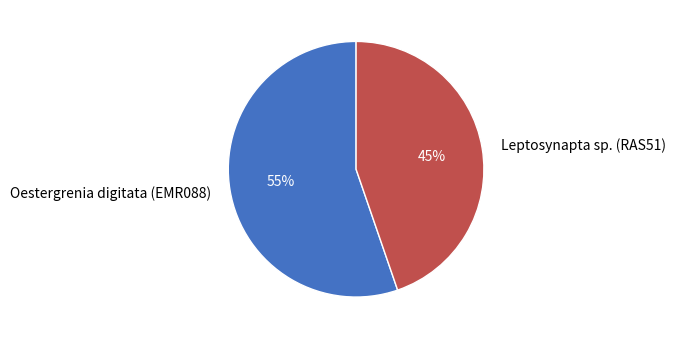

What percentage is the Leptosynapta sp. (RAS51) slice, to the nearest percent?

45%